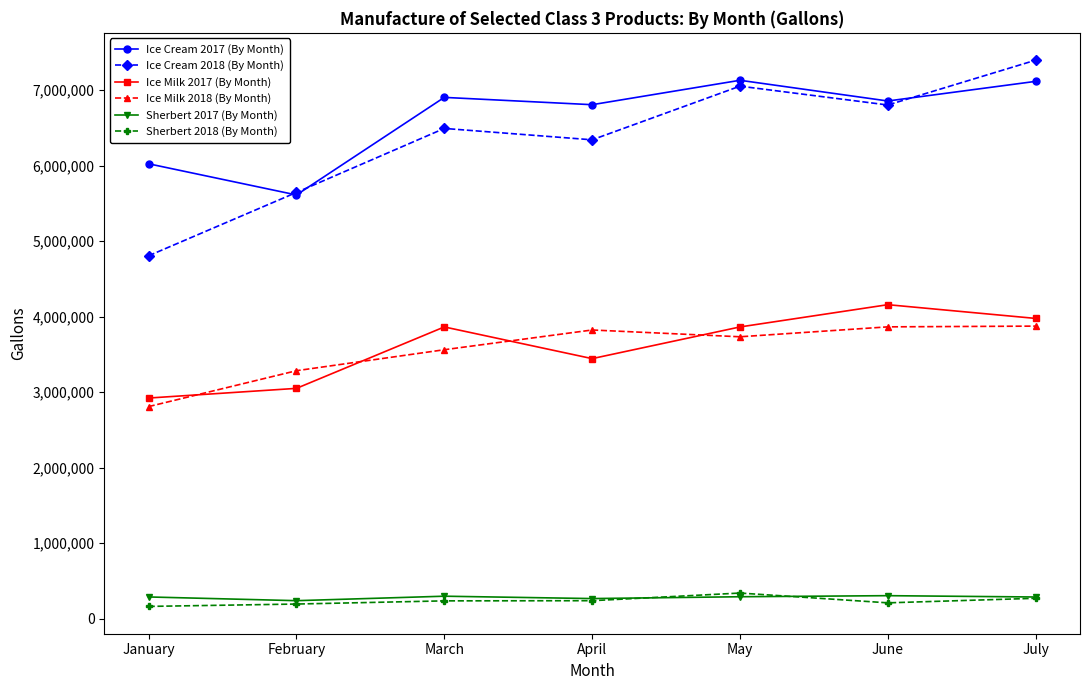

In Sherbert 2017 (By Month), how many points are lower than both neighbors (excluding endpoints)?

2